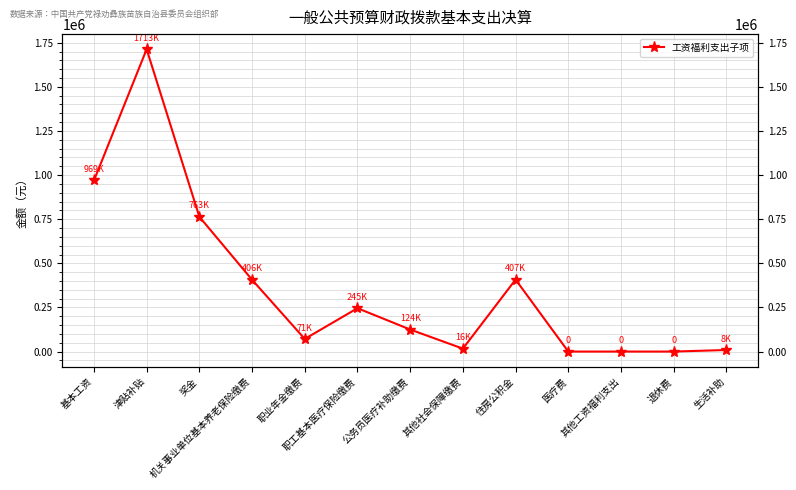

Reading left to right, transcribe all the data shown in this chart.

969361.0	1713104.0	763725.0	406935.8	71549.2	245682.3	124884.9	16618.9	407893.0	0.0	0.0	0.0	8892.0